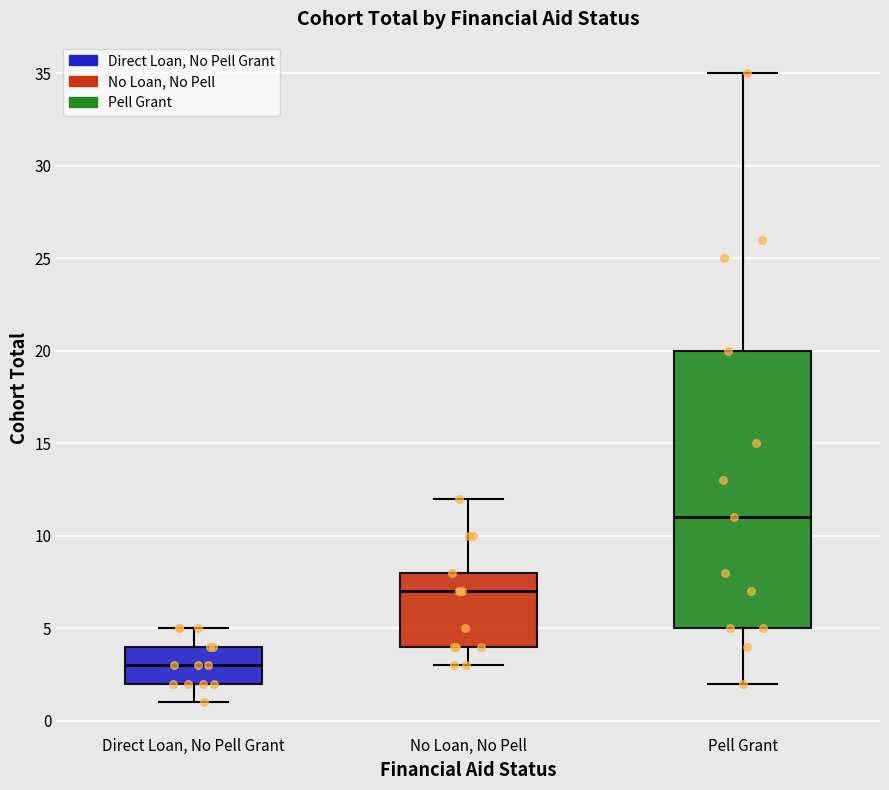

Which box's median line is the lowest?

Direct Loan, No Pell Grant